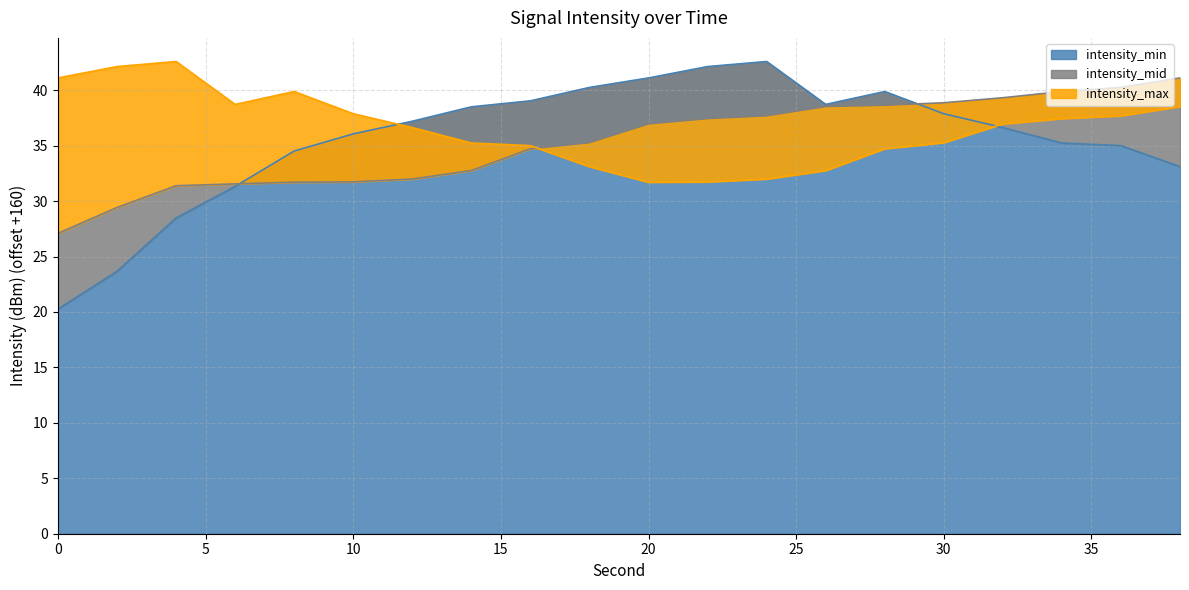

Rank the series at 2 from highest to lowest value.

intensity_max, intensity_mid, intensity_min